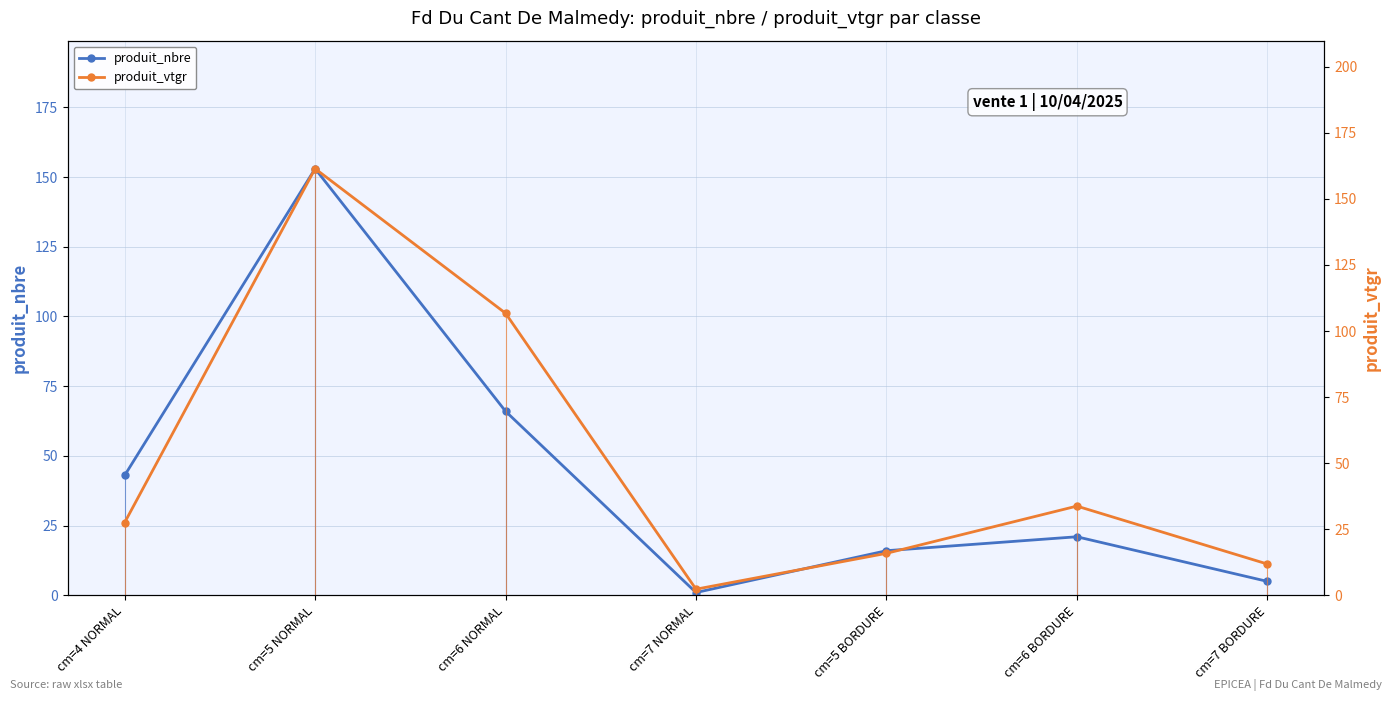

At which category does the chart reach its minimum across all series?

cm=7 NORMAL